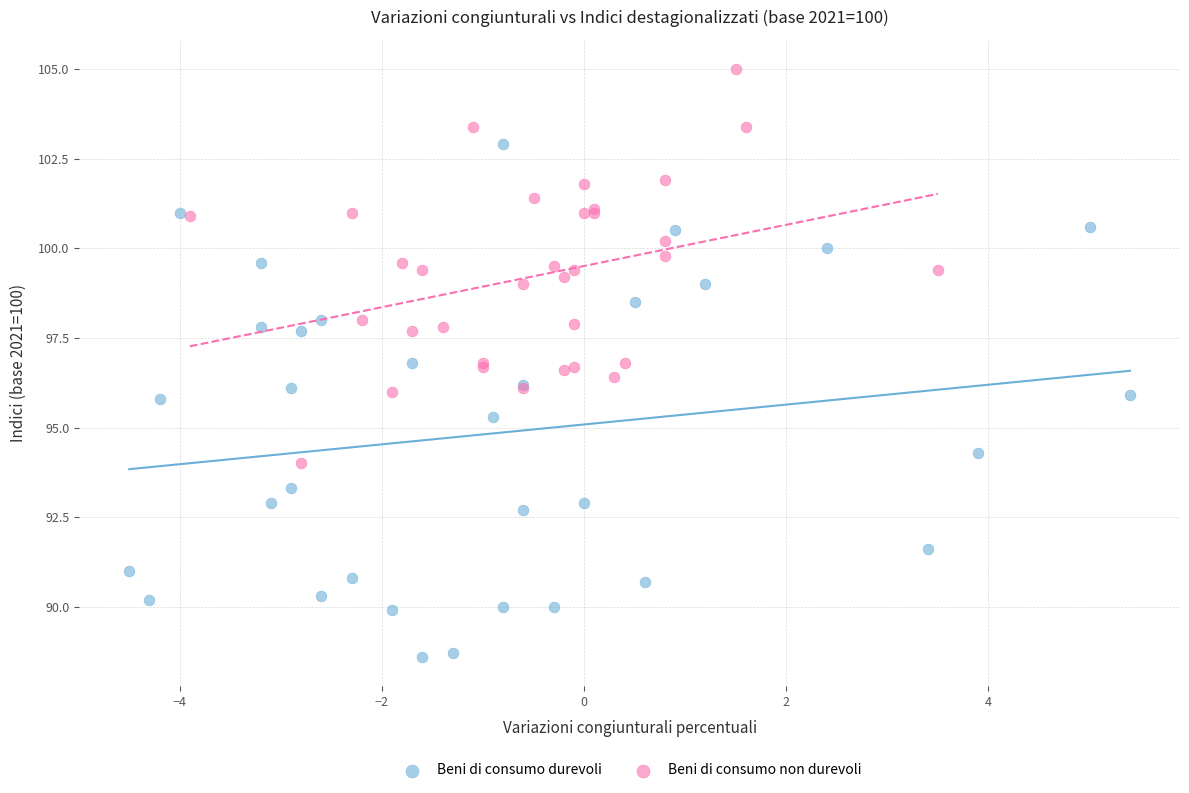

What are all the series names shown in the legend?

Beni di consumo durevoli, Beni di consumo non durevoli